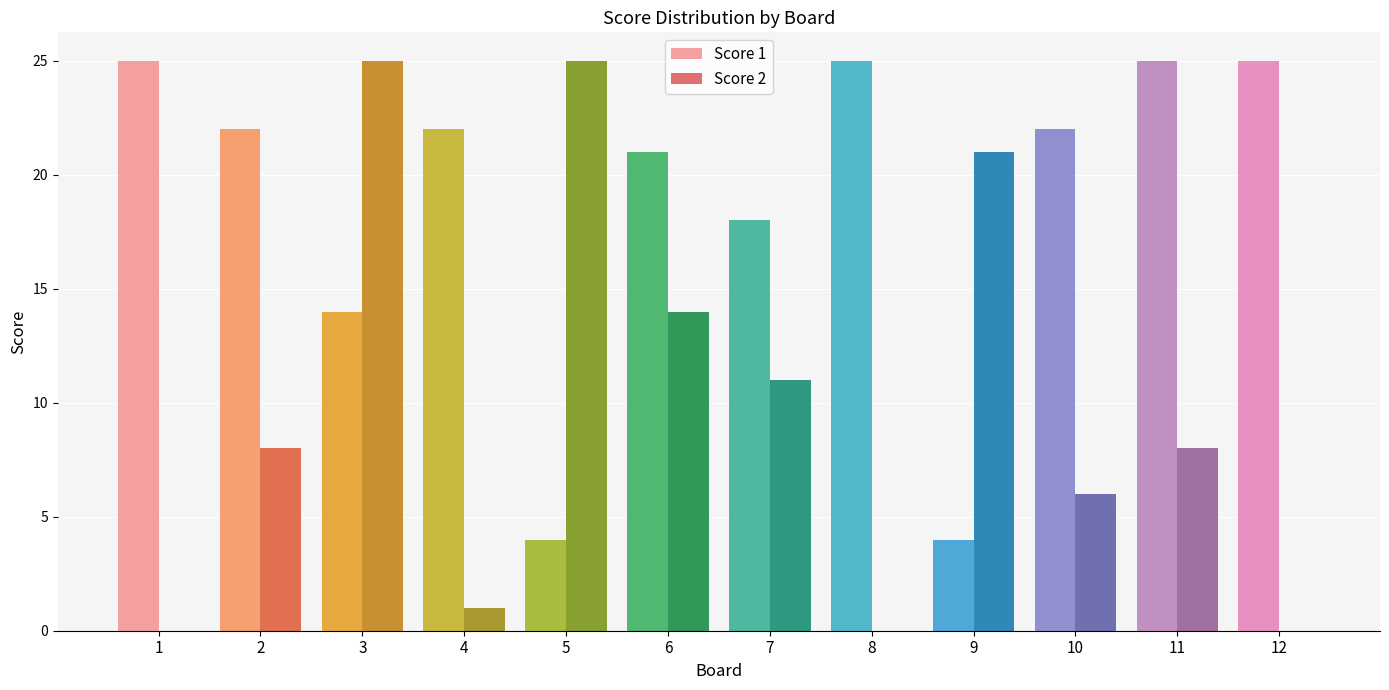

Where is Score 1 nearest to the value 14?

3